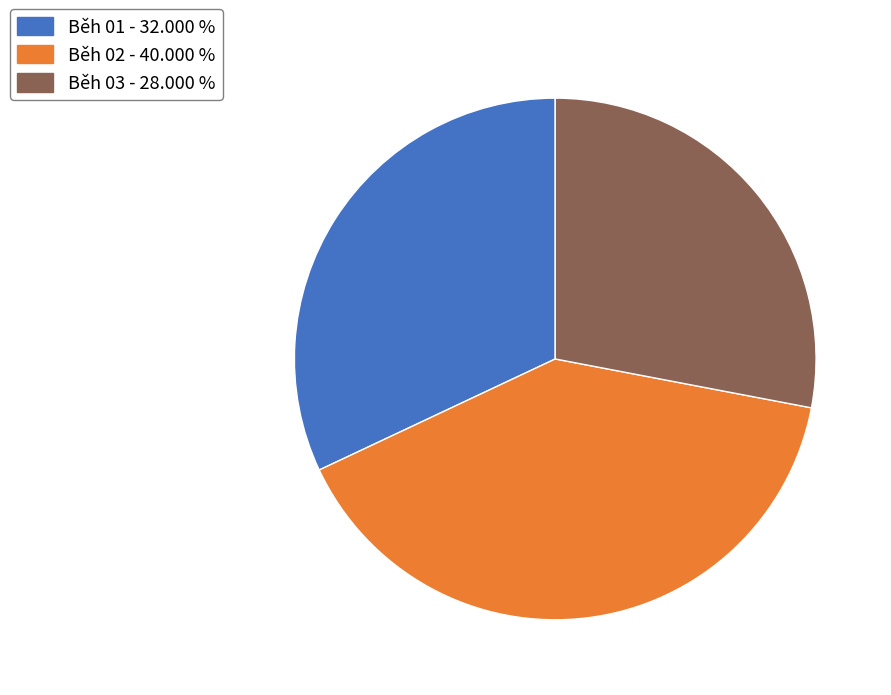

Do Běh 03 - 28.000 % and Běh 01 - 32.000 % together represent more than half of the pie?

Yes